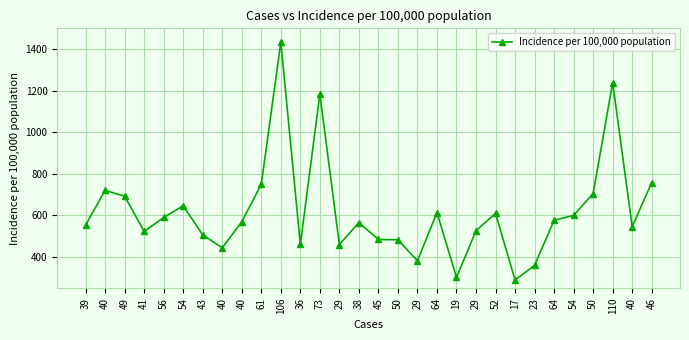

Count the number of values greater than 569.

15